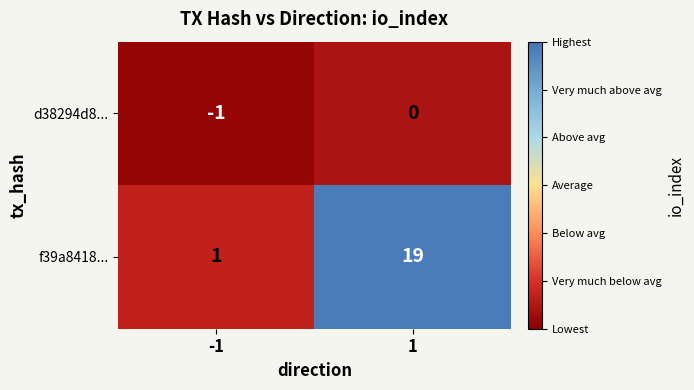

Rank the series by their maximum value, from lowest to highest.

d38294d8..., f39a8418...